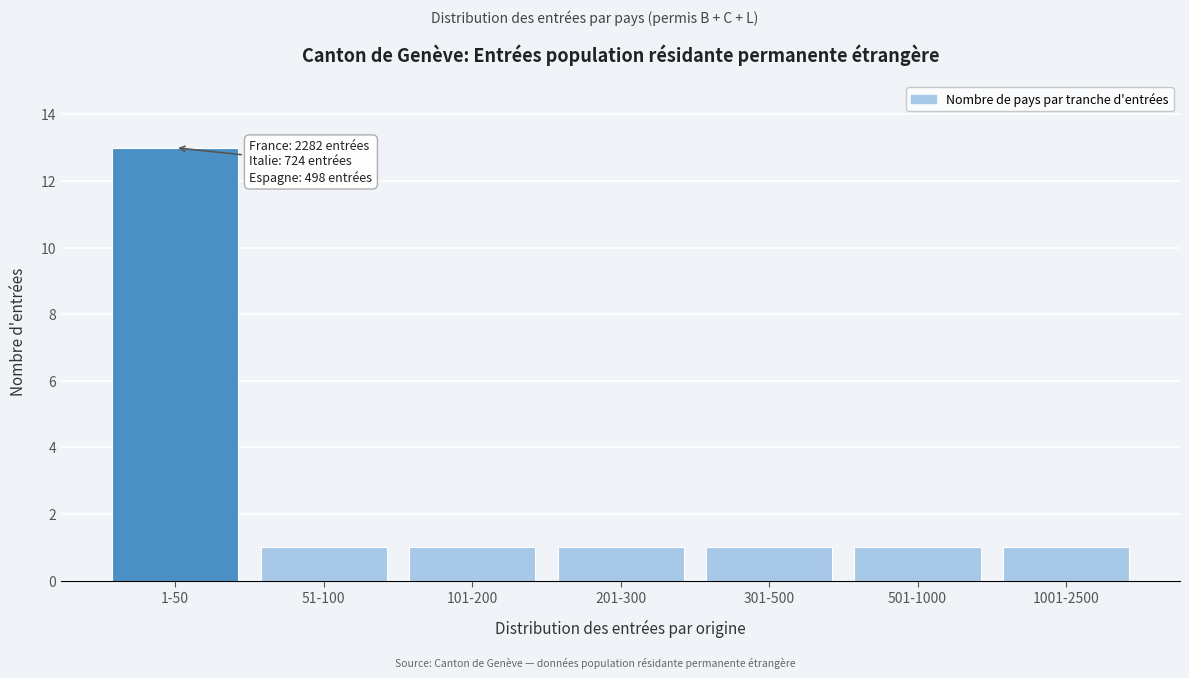

Reading left to right, list all the values displayed in this chart.

13	1	1	1	1	1	1